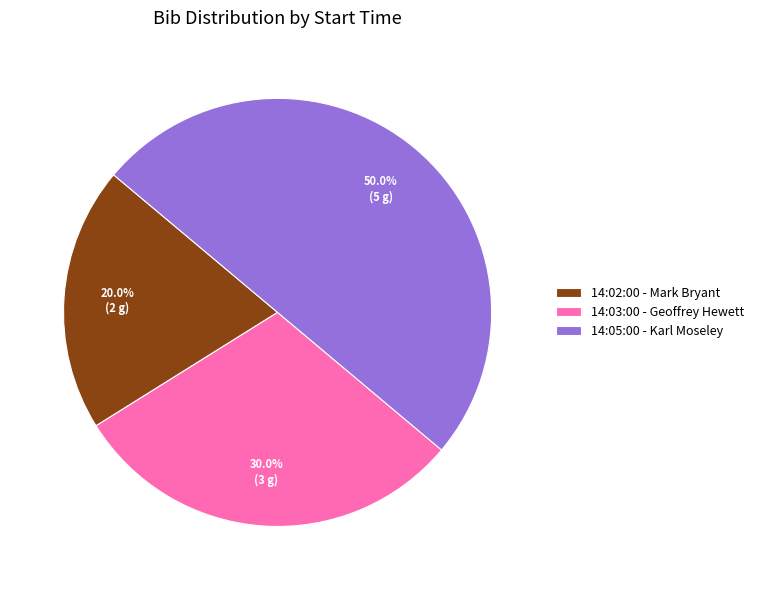

To the nearest percent, what percentage of the pie is 14:02:00 - Mark Bryant?

20%